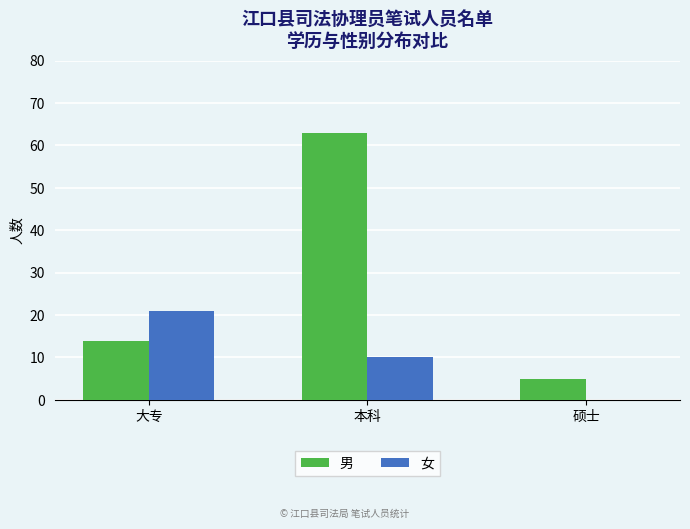

Is it true that 男 equals 5 at 硕士?

True